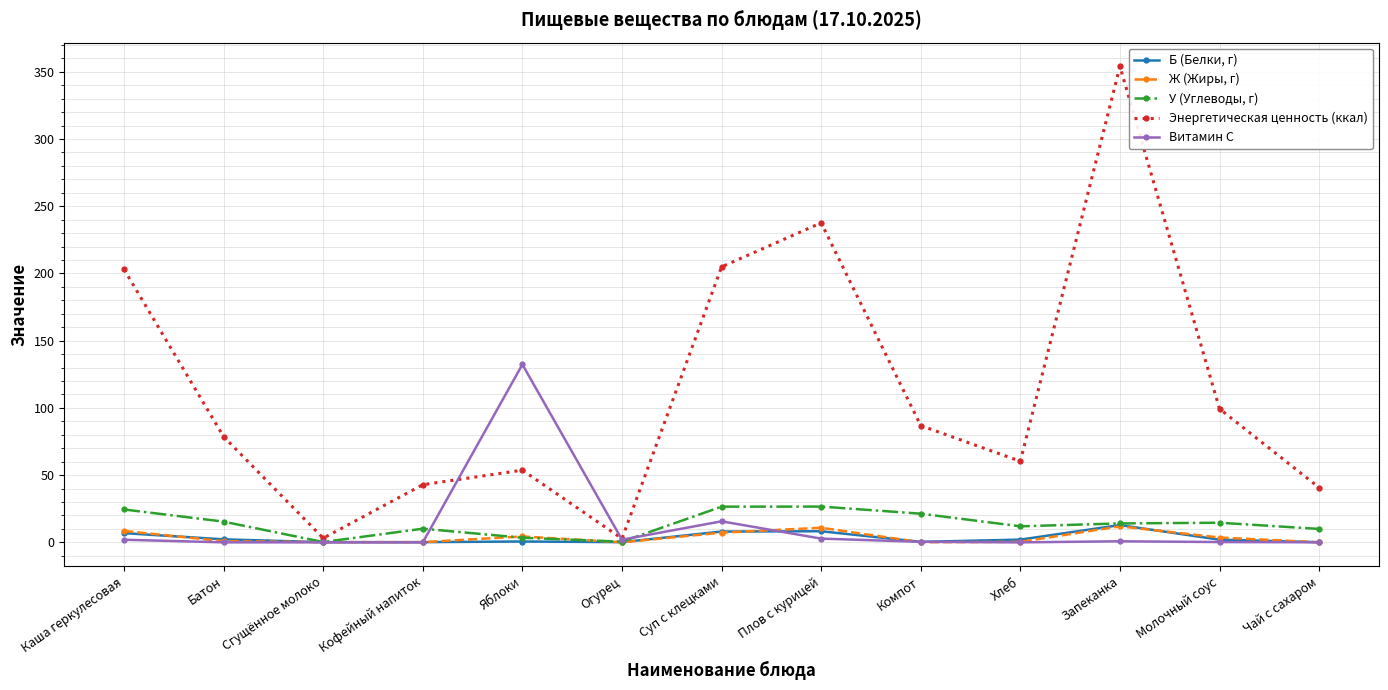

Which series has the largest range (max minus min)?

Энергетическая ценность (ккал)